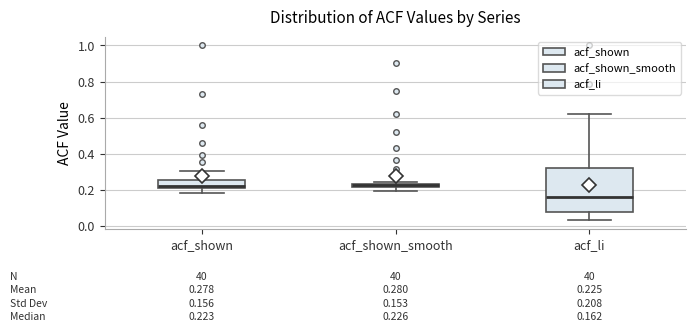

Which box is the tallest, from its lower edge to its upper edge?

acf_li